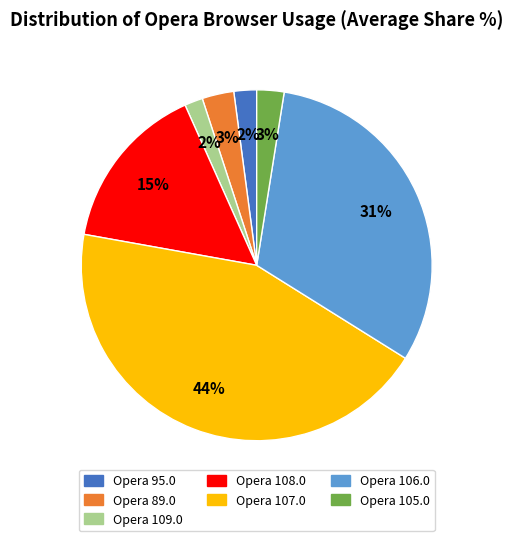

Does Opera 109.0 account for over 50% of the chart?

No